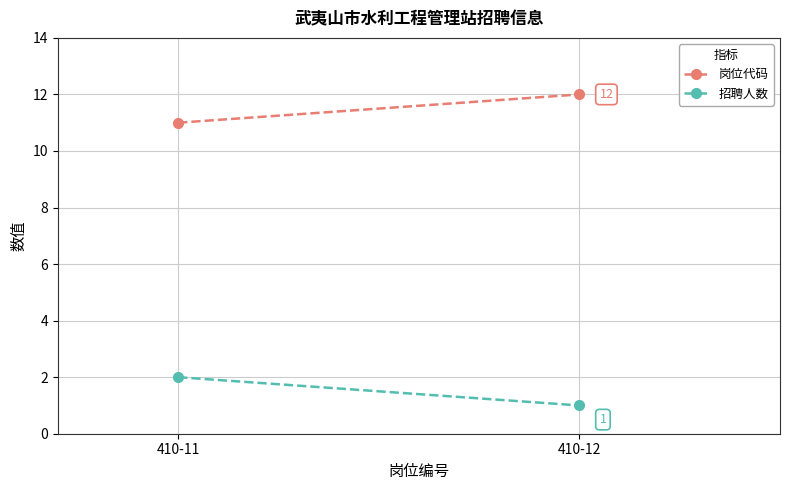

True or false: 岗位代码 has a value of 11 at 410-11.

True